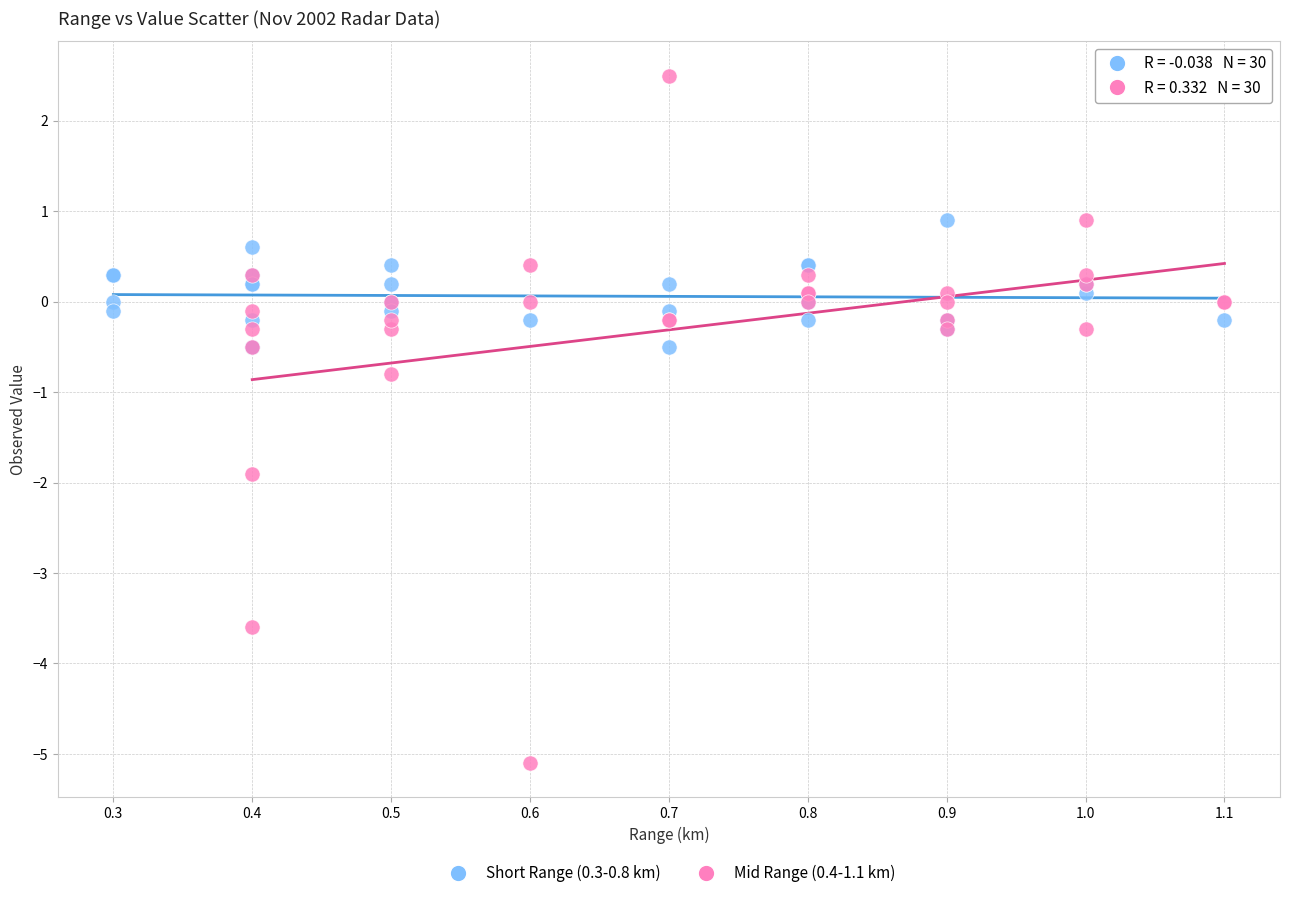

What are all the series names shown in the legend?

Short Range (0.3-0.8 km), Mid Range (0.4-1.1 km)